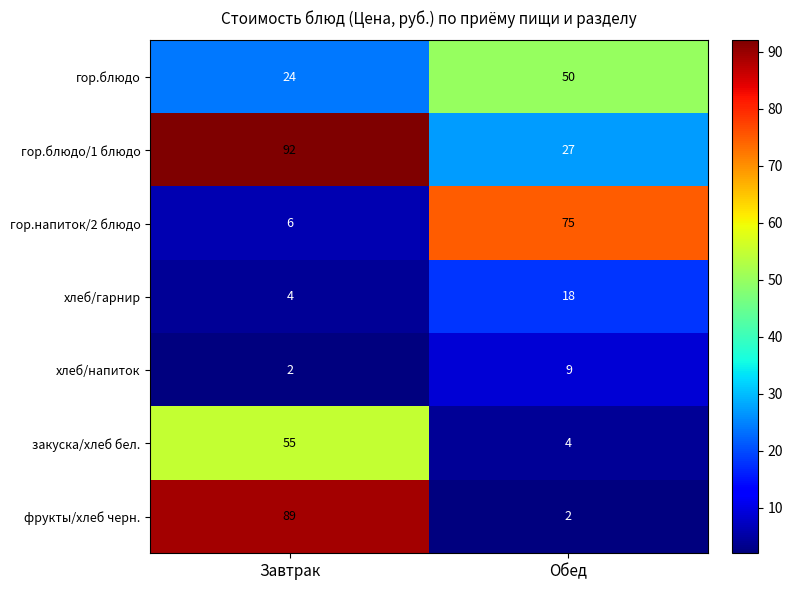

Reading left to right, extract all data points from this chart.

гор.блюдо: Завтрак=24	Обед=50
гор.блюдо/1 блюдо: Завтрак=92	Обед=27
гор.напиток/2 блюдо: Завтрак=6	Обед=75
хлеб/гарнир: Завтрак=4	Обед=18
хлеб/напиток: Завтрак=2	Обед=9
закуска/хлеб бел.: Завтрак=55	Обед=4
фрукты/хлеб черн.: Завтрак=89	Обед=2